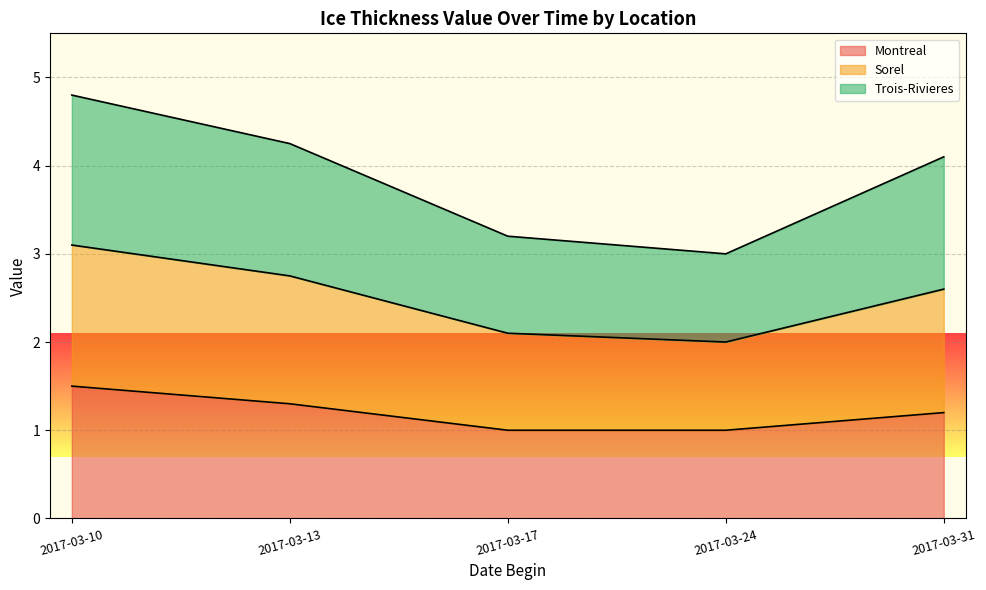

At which category is the sum across all series the highest?

2017-03-10